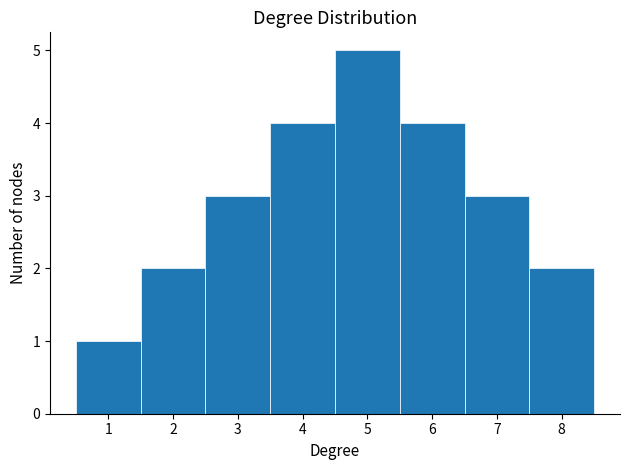

What is the height of the bar covering 2.5 to 3.5 on the x-axis? The values are not printed on the chart, so give them approximately, as read against the axis.

3